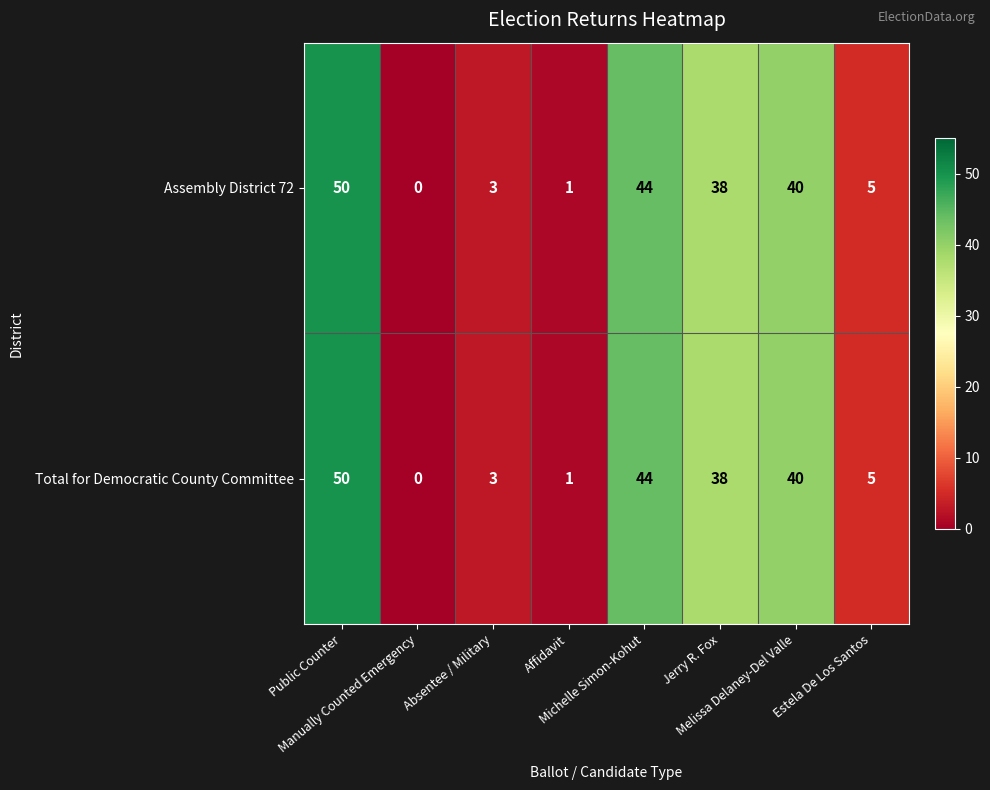

What is the sum of all Total for Democratic County Committee values?

181